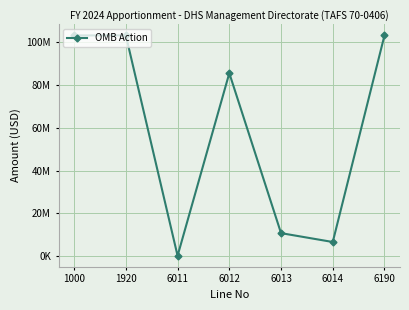

Does the chart have visible grid lines?

Yes